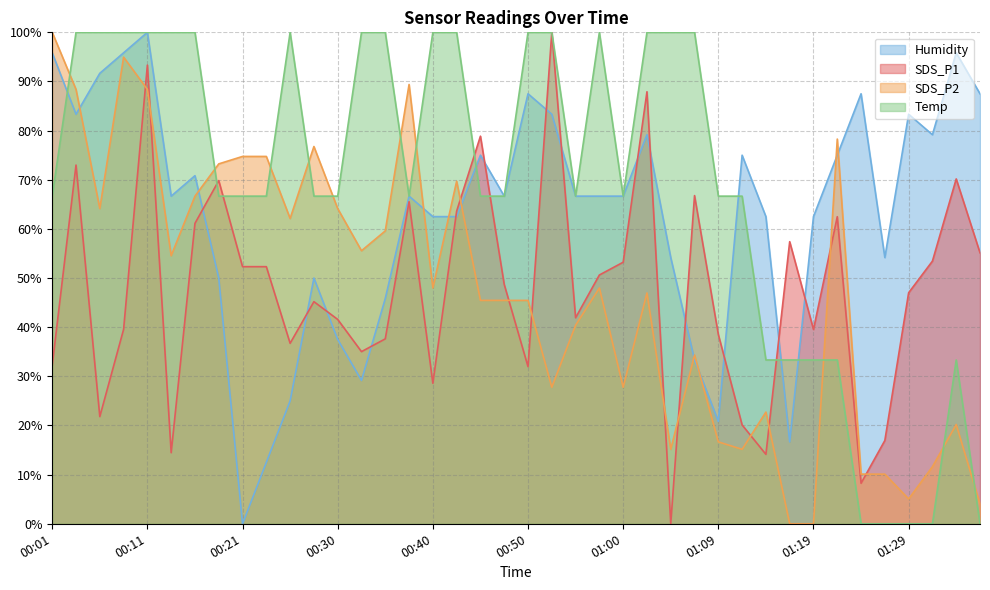

At which category is the sum across all series the highest?

00:11